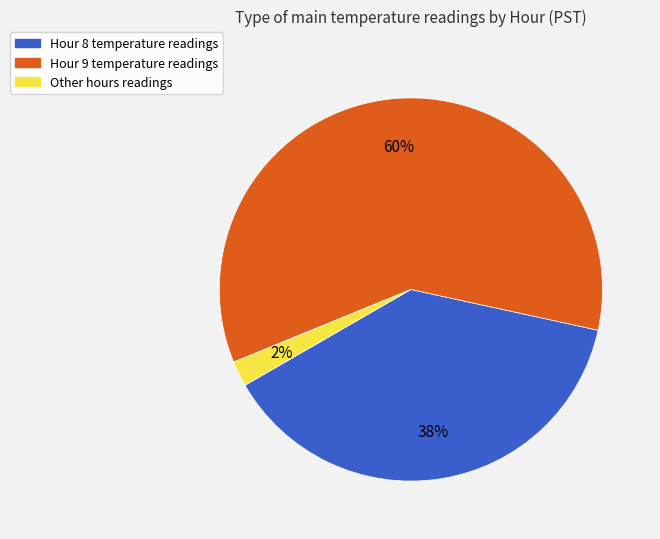

Rank the categories by value from lowest to highest.

Other hours readings, Hour 8 temperature readings, Hour 9 temperature readings